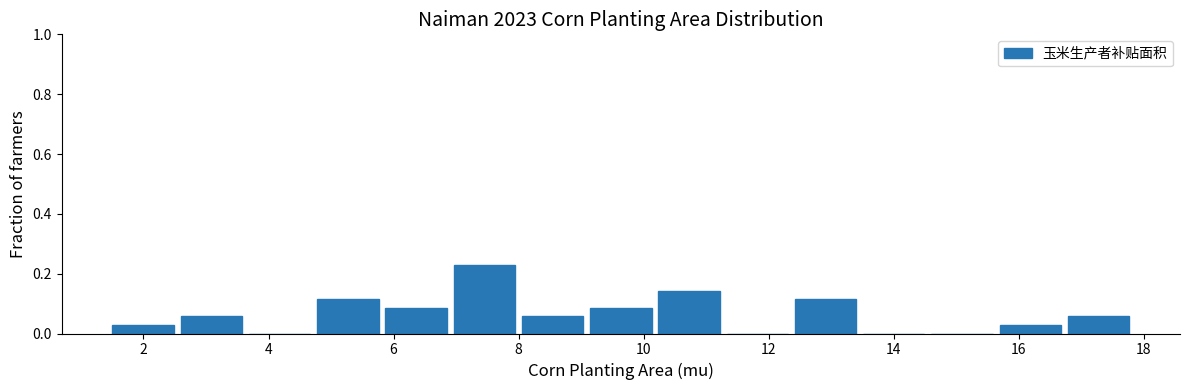

Reading left to right, list every bar in this chart as the range it spans on the x-axis followed by its height. Neither the bar edges nor the heights are printed on the chart, so give them approximately, as read against the axes.

1.4 to 2.6: 0.02
2.6 to 3.6: 0.06
3.6 to 4.8: 0
4.8 to 5.8: 0.12
5.8 to 7.0: 0.08
7.0 to 8.0: 0.22
8.0 to 9.0: 0.06
9.0 to 10.2: 0.08
10.2 to 11.2: 0.14
11.2 to 12.4: 0
12.4 to 13.4: 0.12
13.4 to 14.6: 0
14.6 to 15.6: 0
15.6 to 16.8: 0.02
16.8 to 17.8: 0.06